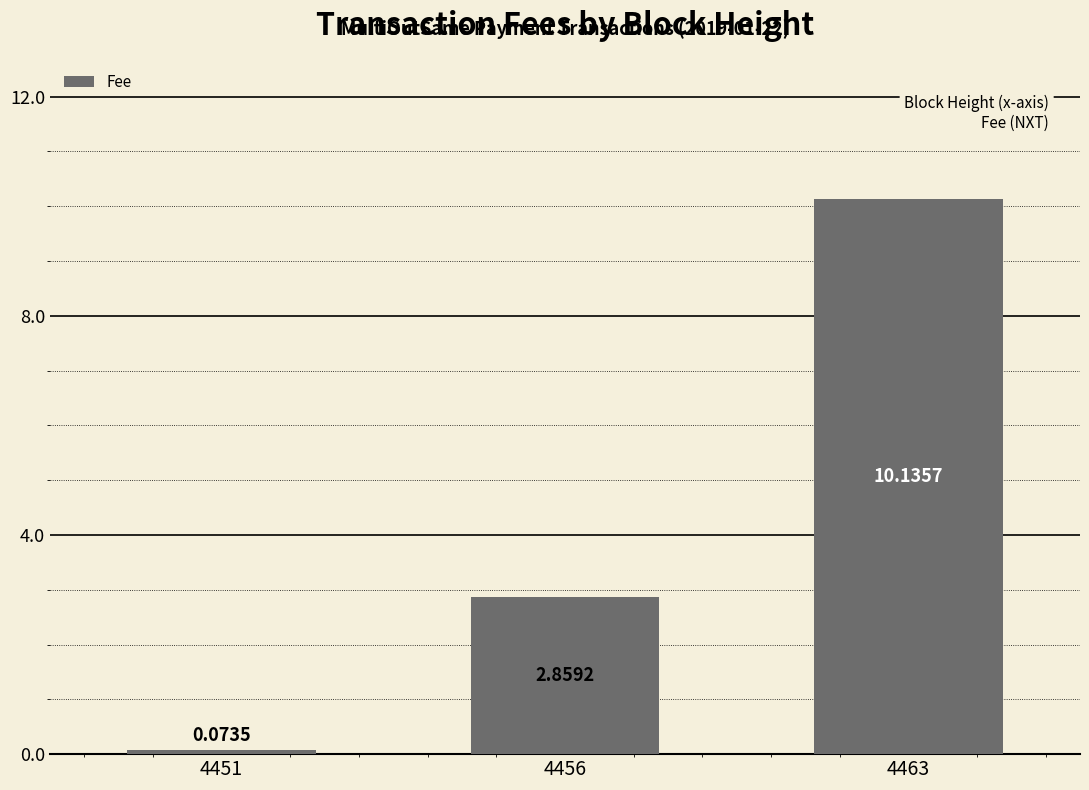

What is the average value?

4.4